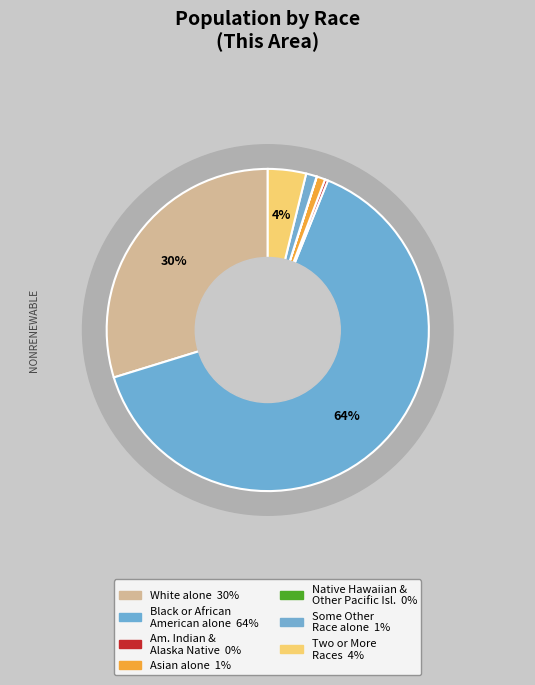

What percentage is the White alone slice, to the nearest percent?

30%